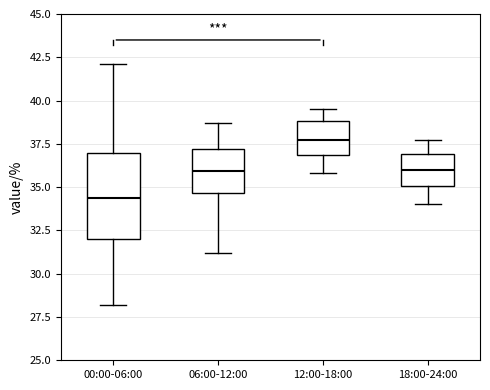

Which box's median line is the lowest?

00:00-06:00